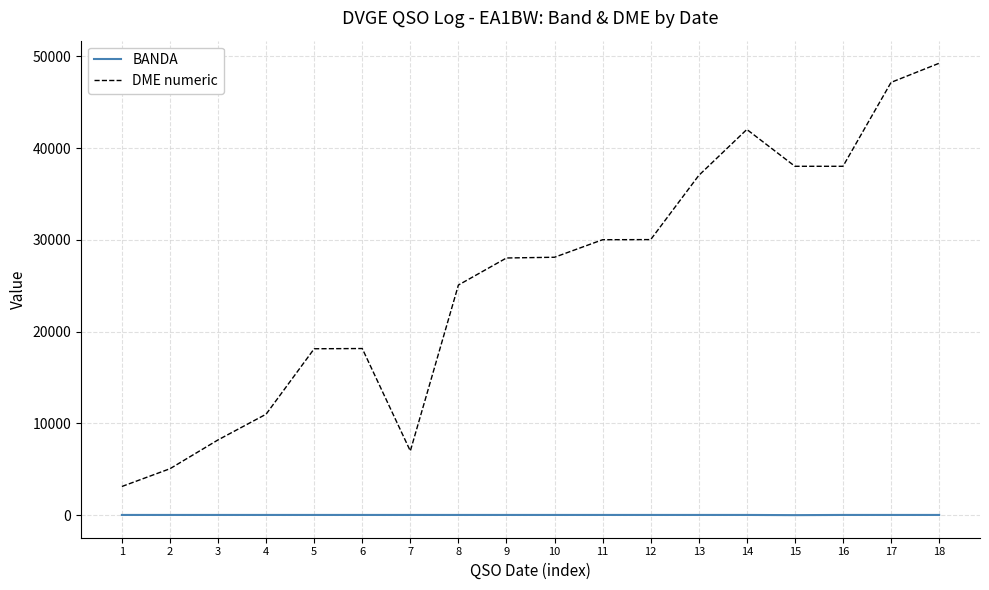

True or false: DME numeric and BANDA intersect in this chart.

False